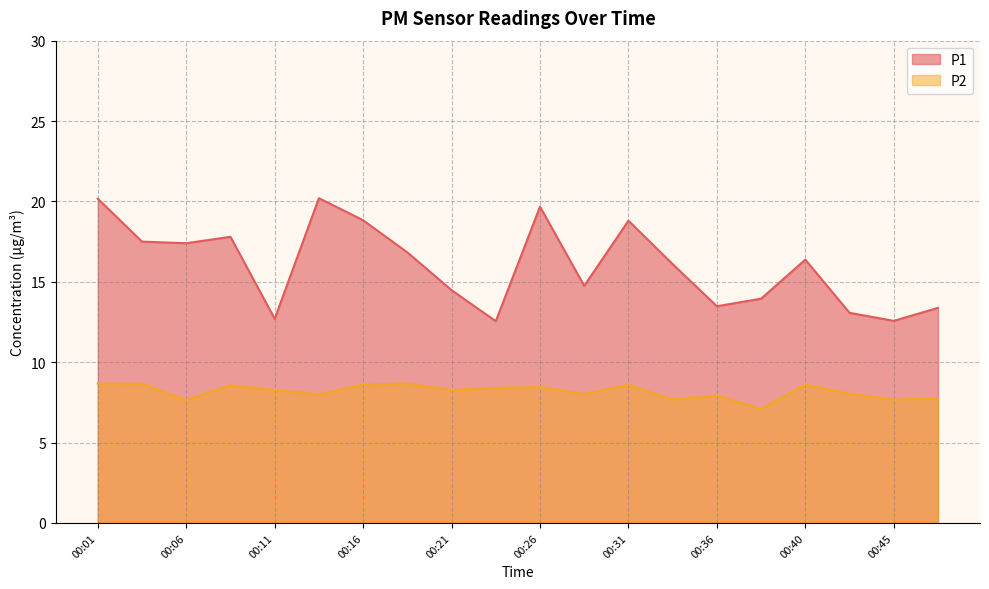

True or false: P1 and P2 intersect in this chart.

False